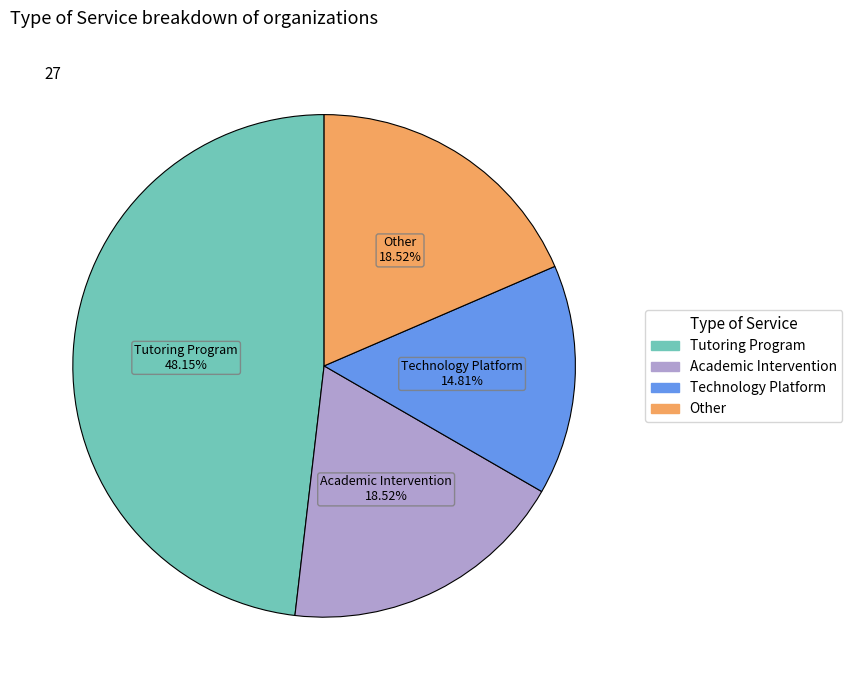

Which has a higher value, Tutoring Program or Technology Platform?

Tutoring Program